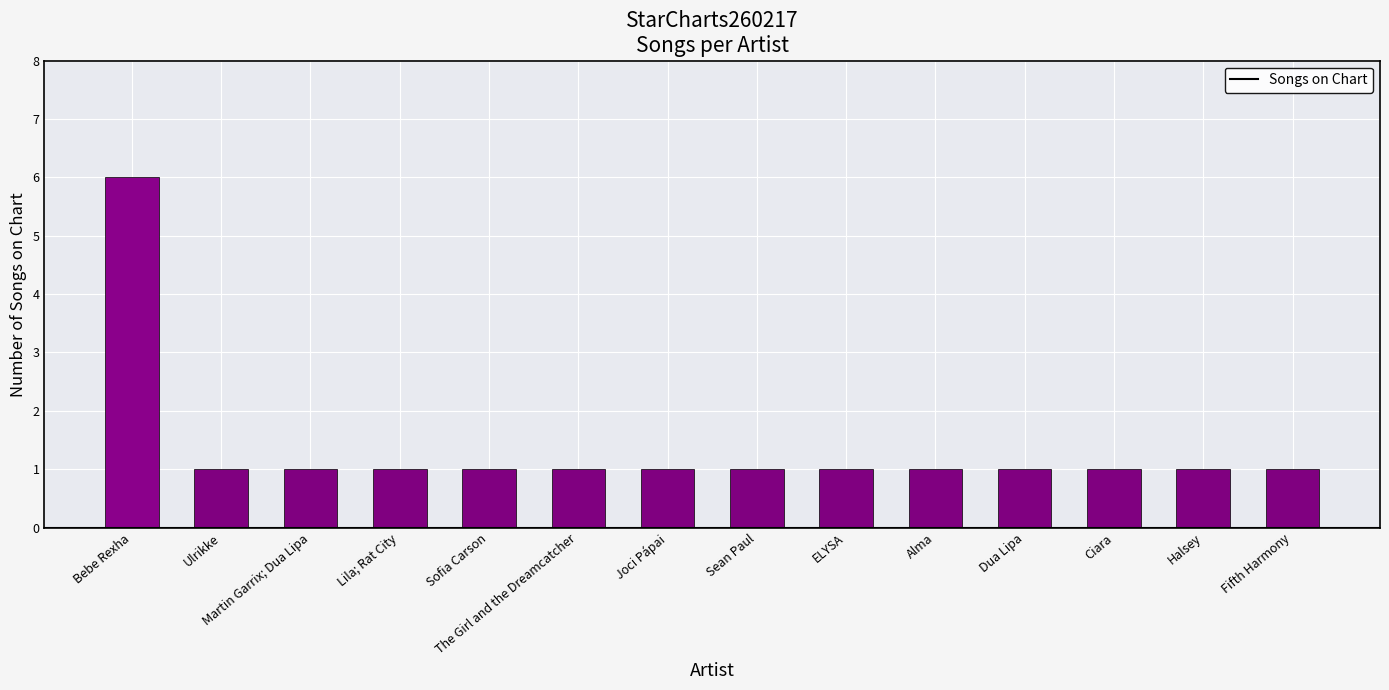

Which category has the highest value across all series?

Bebe Rexha